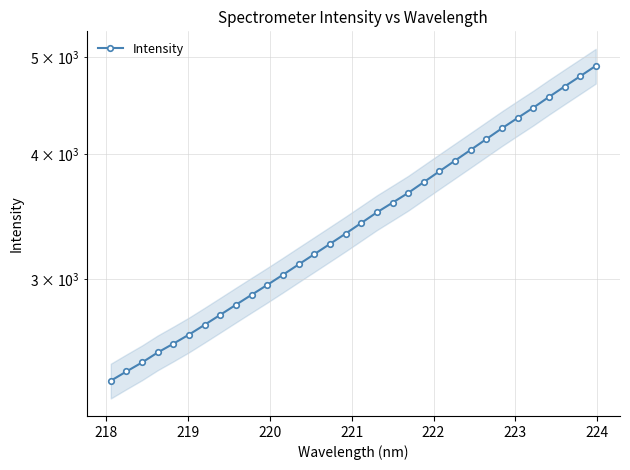

What is the maximum value shown in the chart?

4897.0